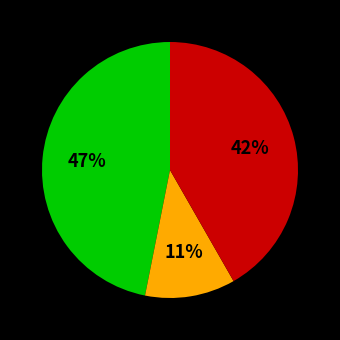

How many segments does this pie chart have?

3